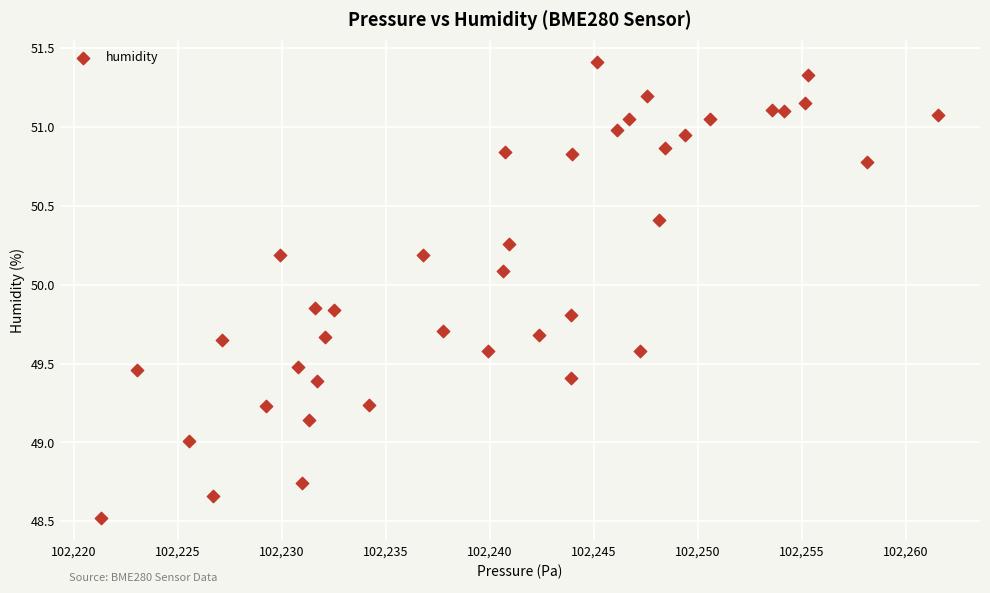

What is the range of Y values (max minus min)?

2.9